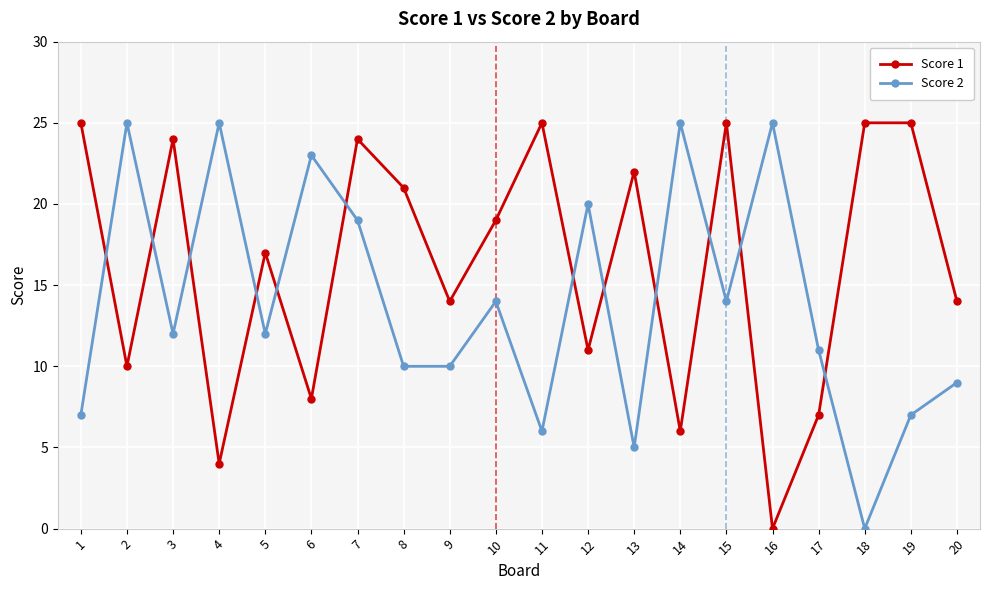

After their last crossing, which series has the higher values: Score 2 or Score 1?

Score 1